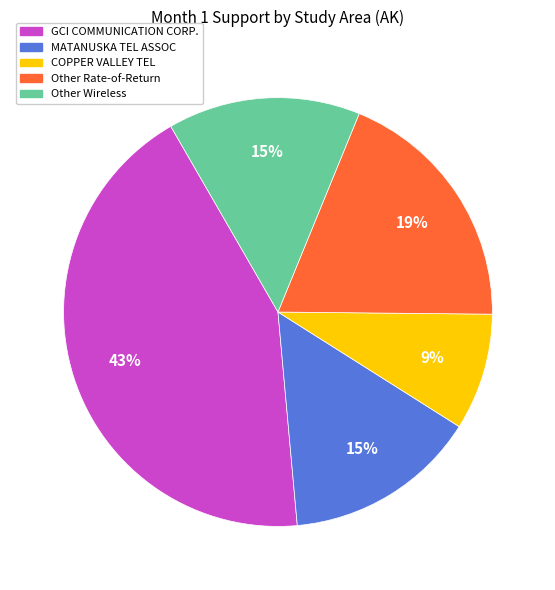

Is there a majority slice in this chart?

No